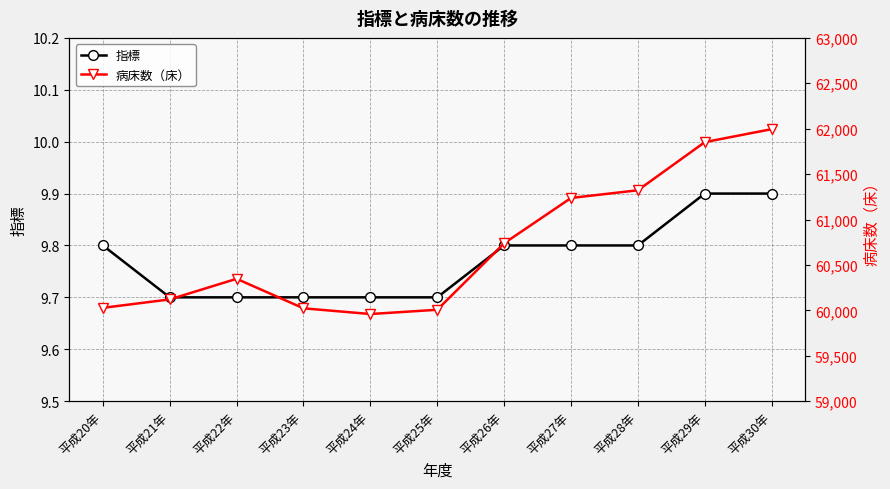

The 病床数（床） series shows 86512.3 at 平成24年. True or false?

False